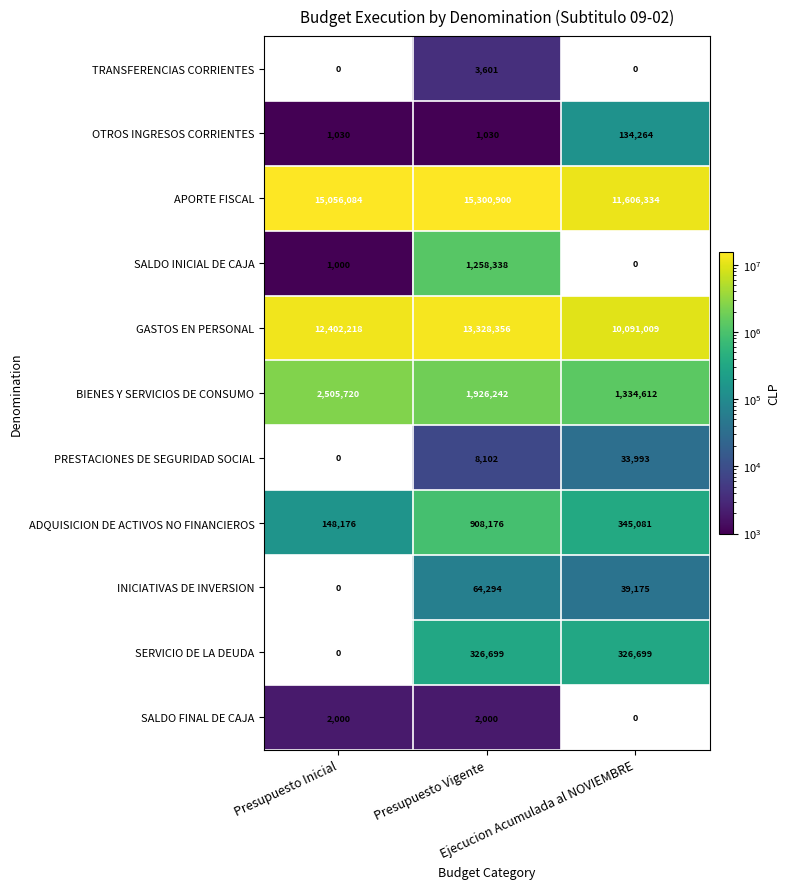

Rank the series by their maximum value, from lowest to highest.

SALDO FINAL DE CAJA, TRANSFERENCIAS CORRIENTES, PRESTACIONES DE SEGURIDAD SOCIAL, INICIATIVAS DE INVERSION, OTROS INGRESOS CORRIENTES, SERVICIO DE LA DEUDA, ADQUISICION DE ACTIVOS NO FINANCIEROS, SALDO INICIAL DE CAJA, BIENES Y SERVICIOS DE CONSUMO, GASTOS EN PERSONAL, APORTE FISCAL